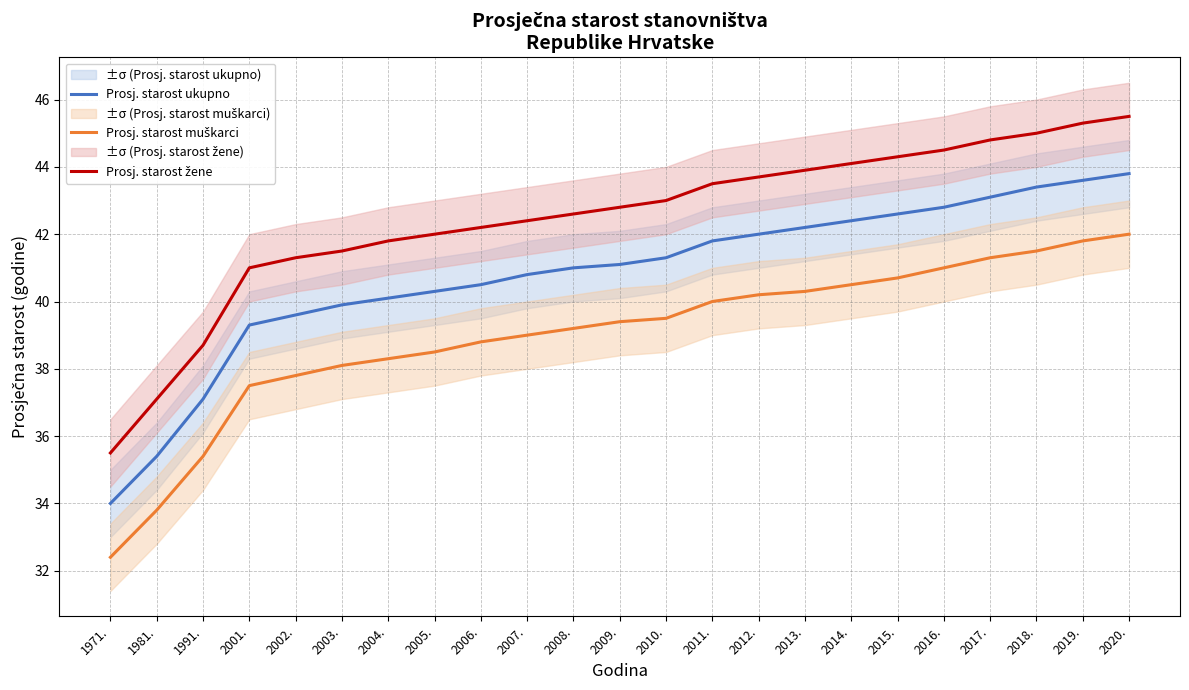

Which has a higher value, 2004. or 1981.?

2004.